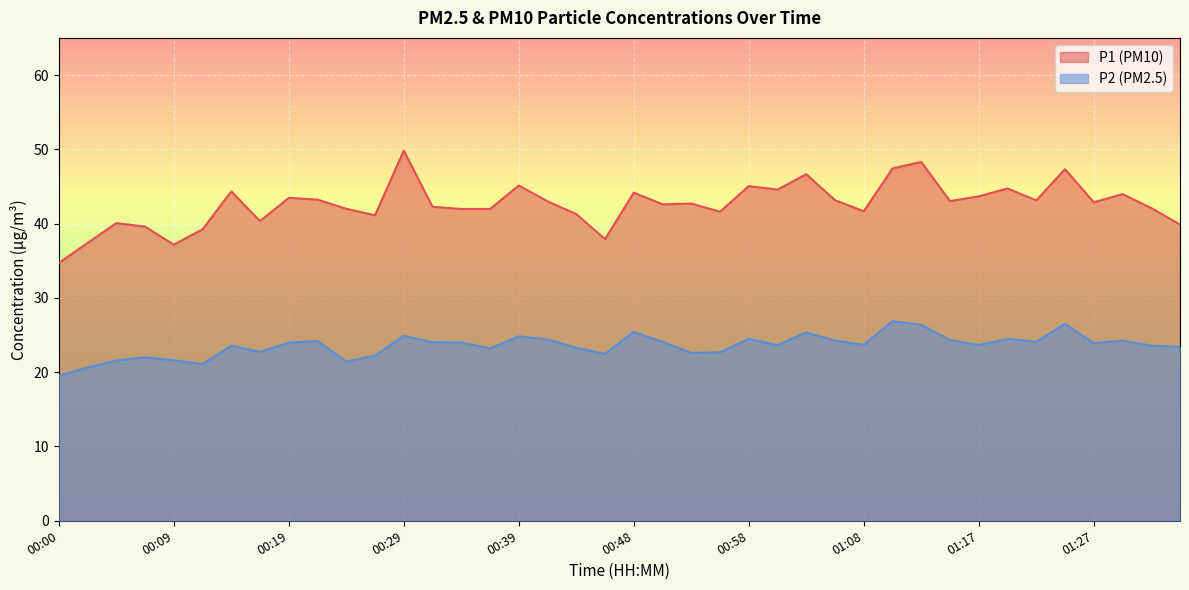

The value of P1 at 00:17 is 64.3. True or false?

False